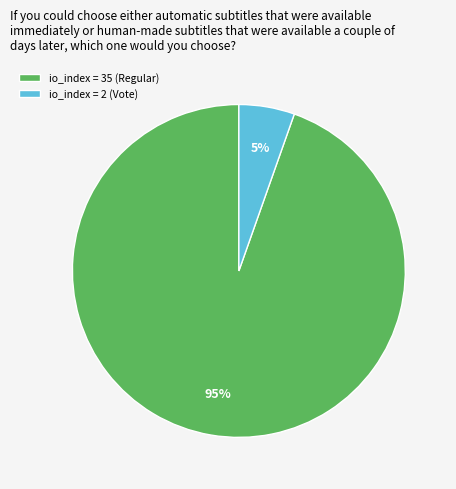

To the nearest percent, what portion does io_index = 35 (Regular) represent?

95%